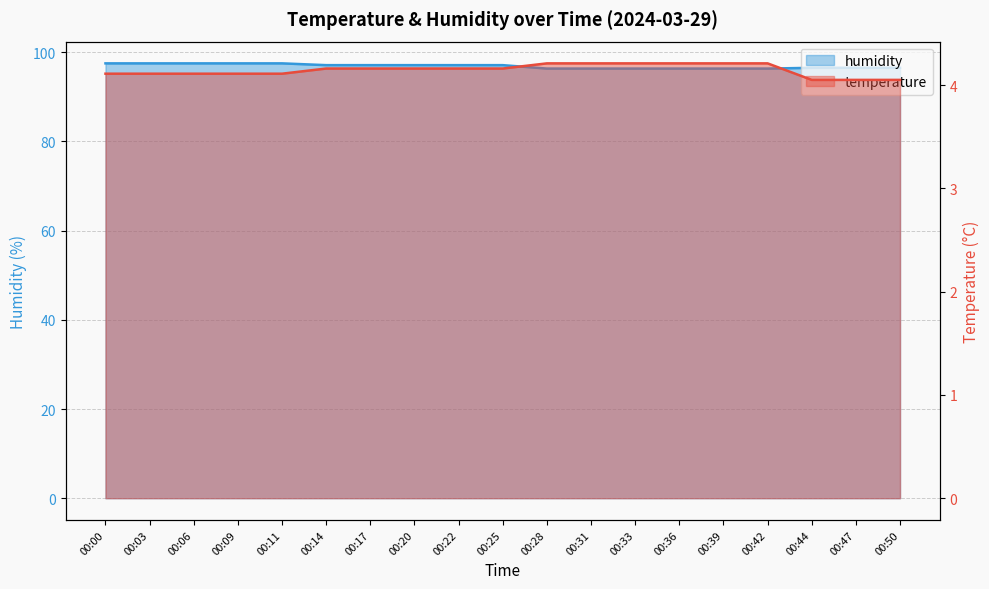

Between 00:11 and 00:42, which is larger?

00:42